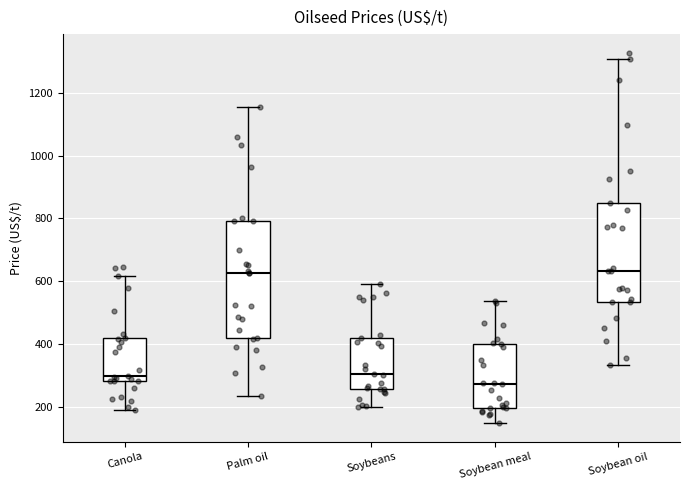

Where does the median line of the box for Canola sit on the y-axis? The values are not printed on the chart, so give them approximately, as read against the axis.

300